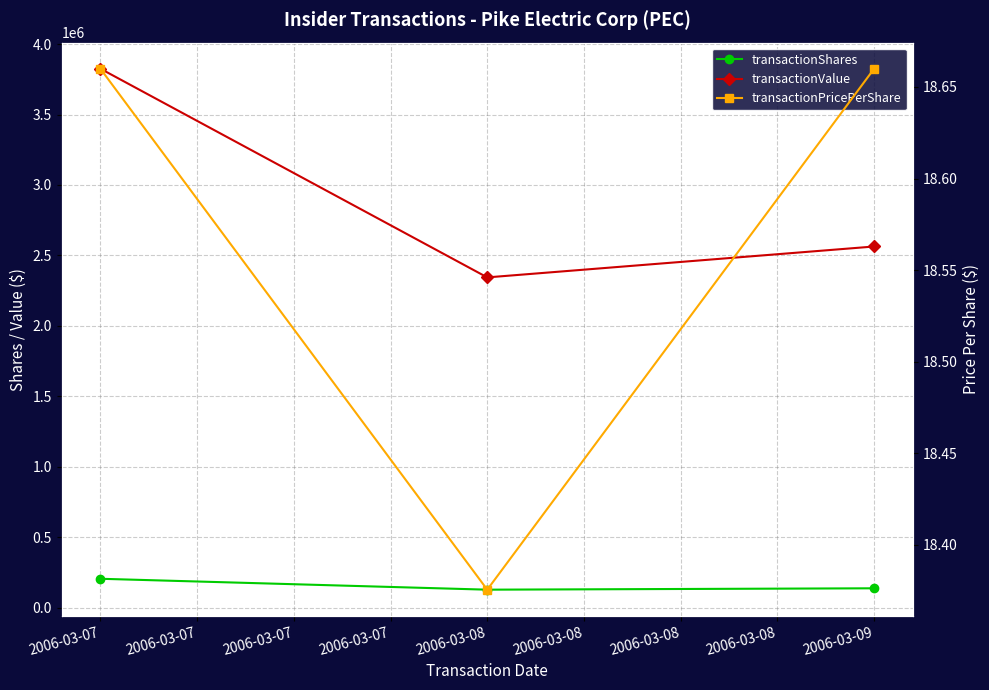

What is the value of the transactionValue point at the 1st from the left?

3825300.0